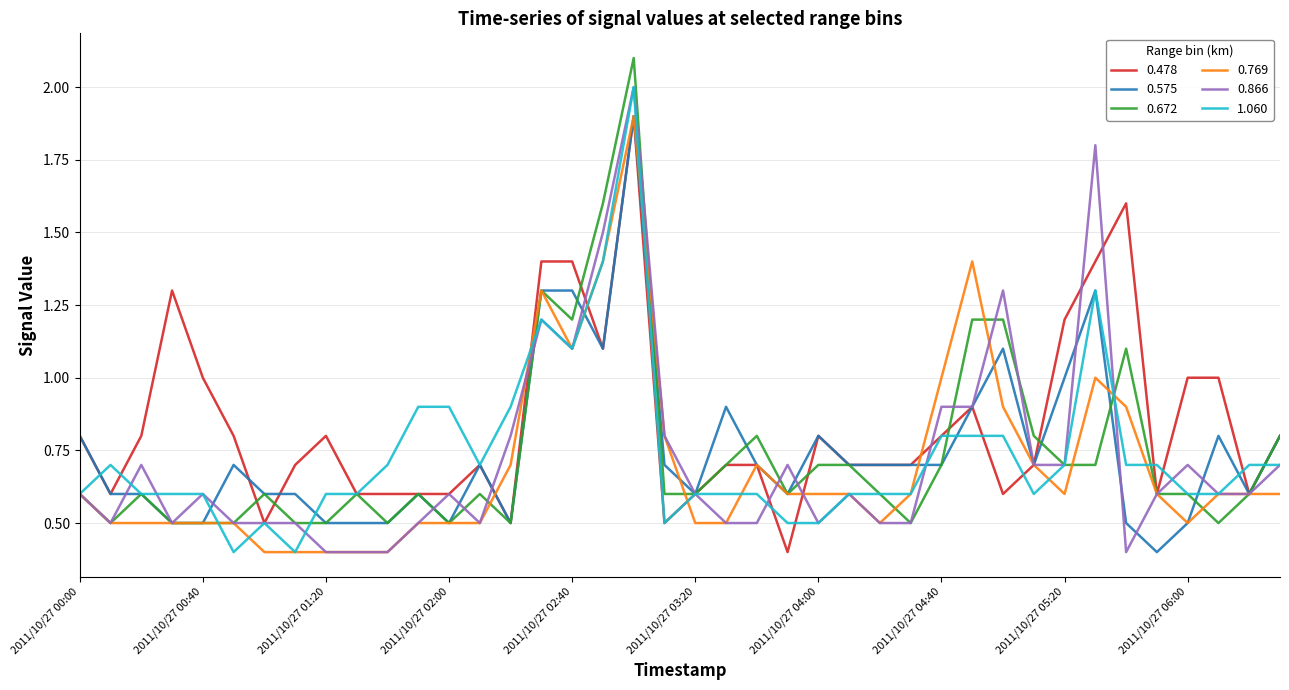

Which series has the largest total across all categories?

0.478